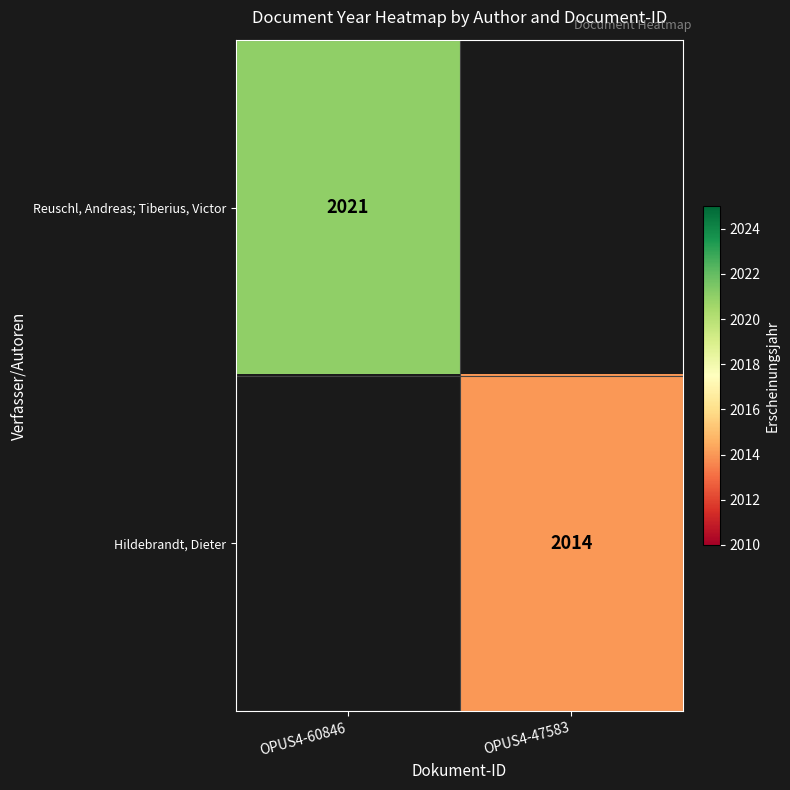

The value of Reuschl, Andreas; Tiberius, Victor at OPUS4-60846 is 553.2. True or false?

False